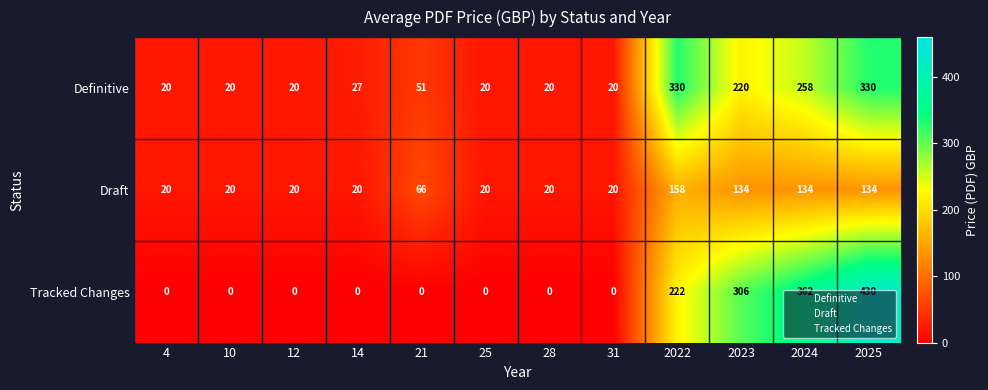

What is the total value across all series at 4?

40